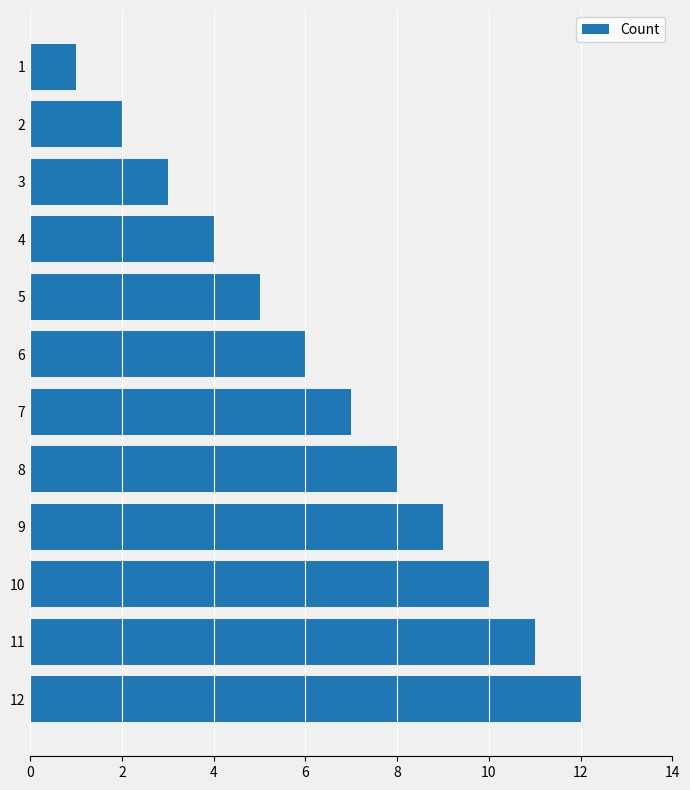

Are the bars grouped side by side (vs. stacked)?

No